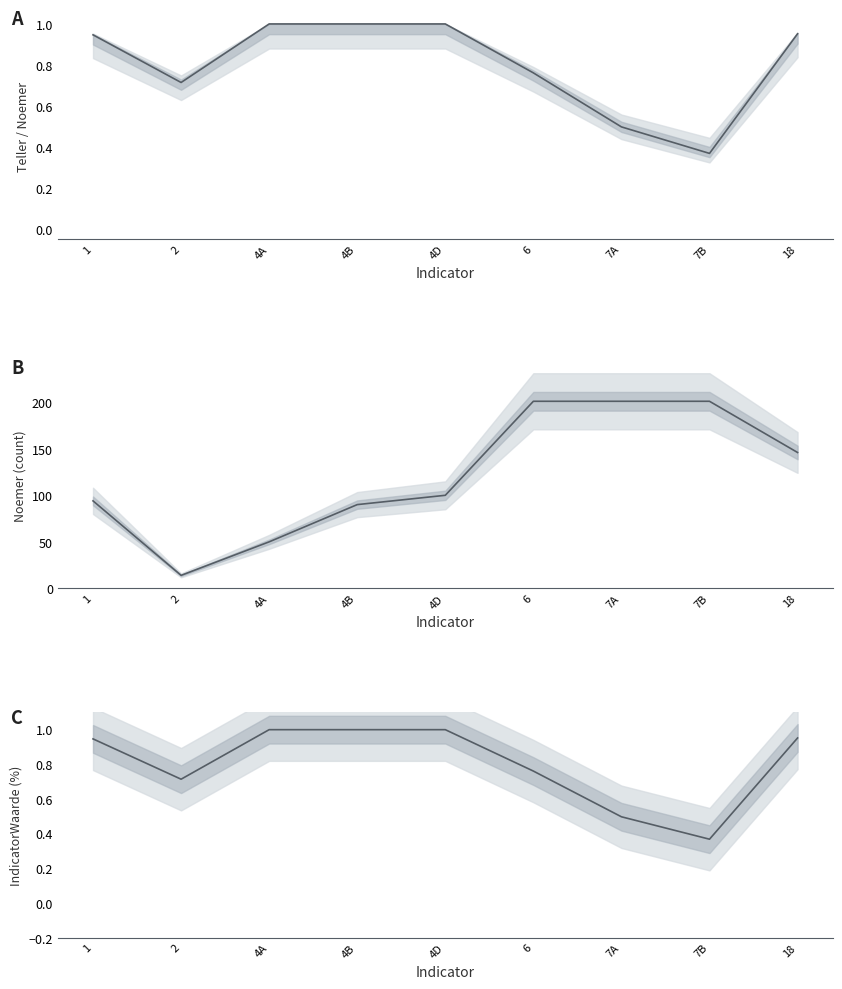

Reading left to right, list all the values displayed in this chart.

0.9	0.7	1.0	1.0	1.0	0.8	0.5	0.4	1.0